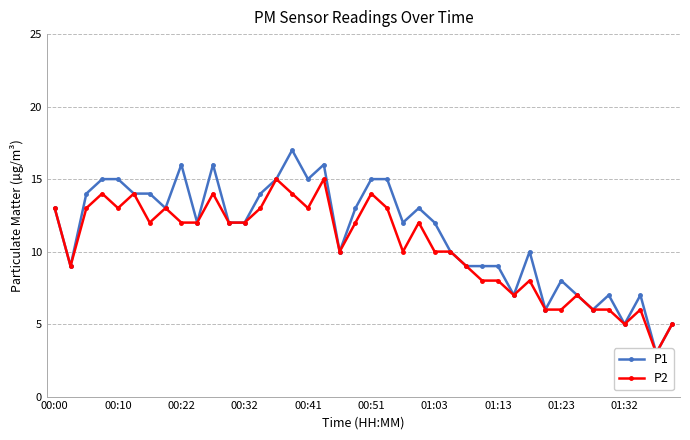

What is the value of the P1 point at the 13th from the left?

12